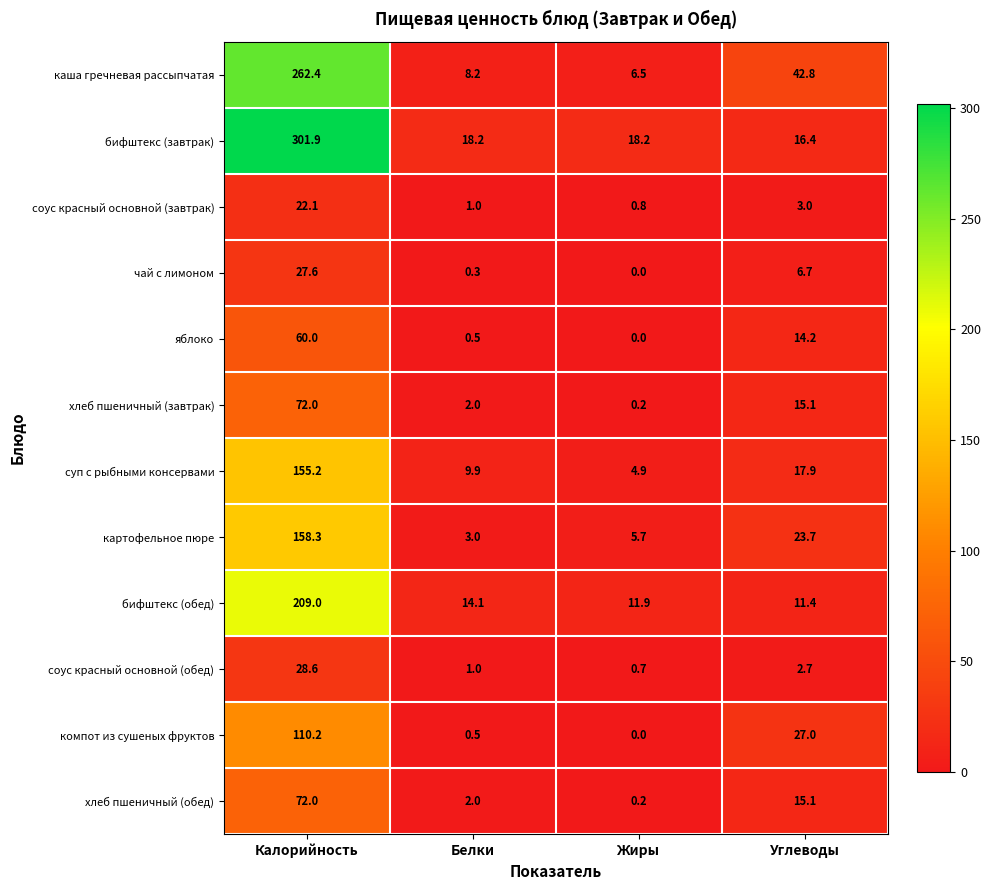

At which label is компот из сушеных фруктов closest to 55?

Углеводы